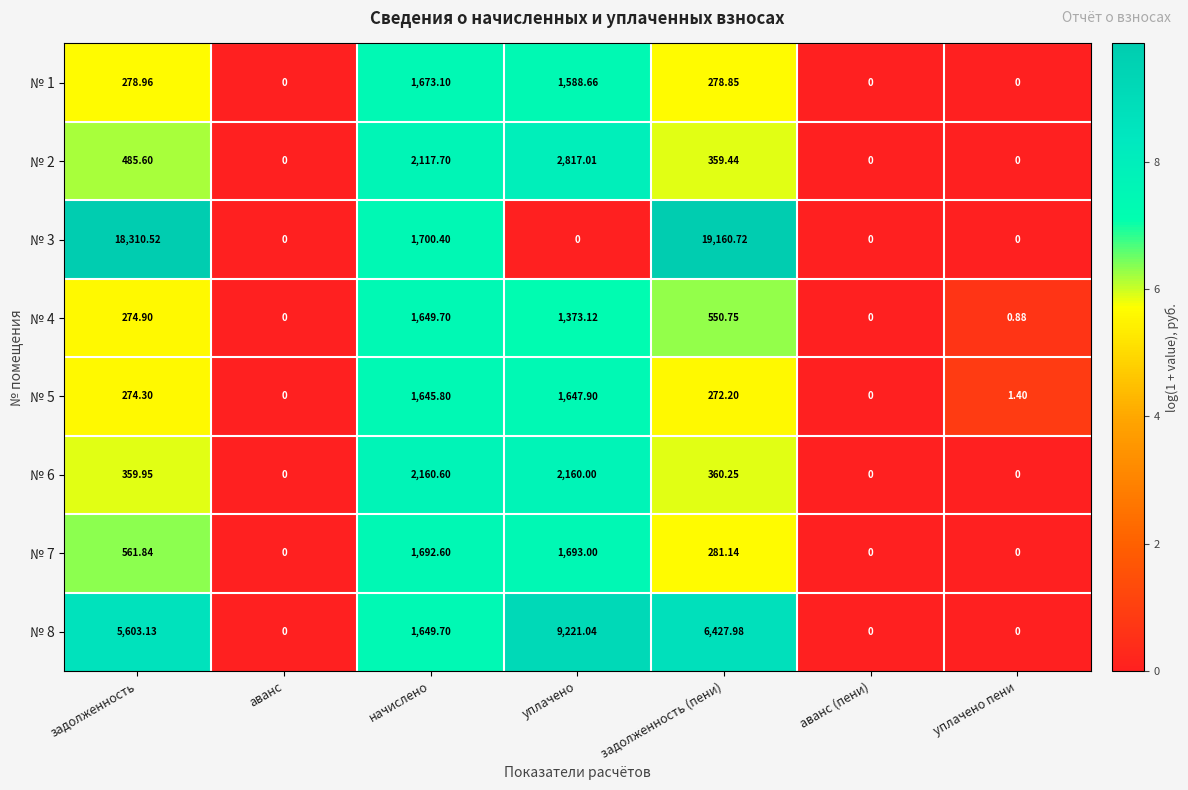

Is the value of № 5 at уплачено пени greater than the value of № 4 at задолженность?

No